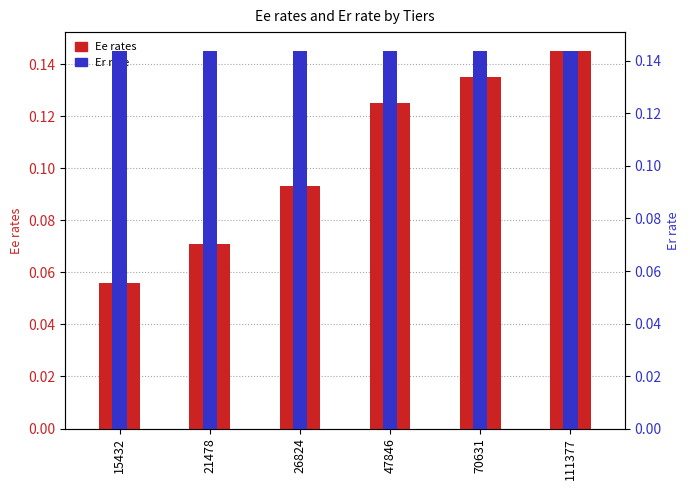

How many groups of bars are there?

6